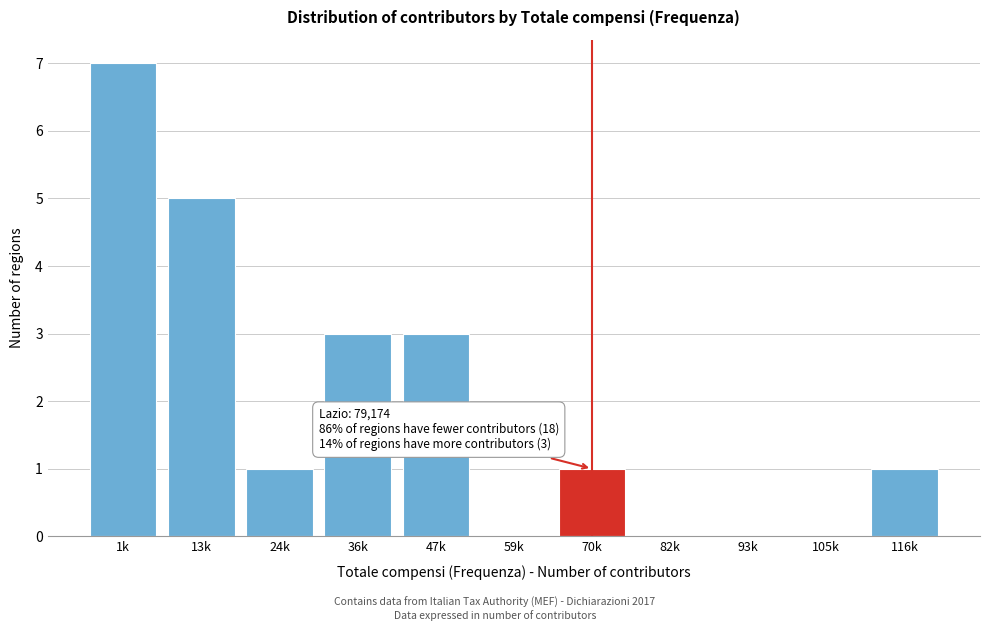

Reading left to right, extract all data points from this chart.

1k=7	13k=5	24k=1	36k=3	47k=3	59k=0	70k=1	82k=0	93k=0	105k=0	116k=1